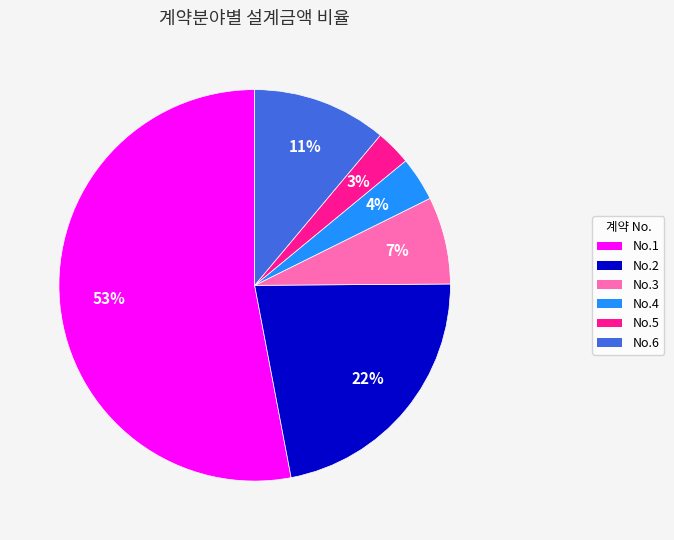

Which slice is the smallest?

No.5